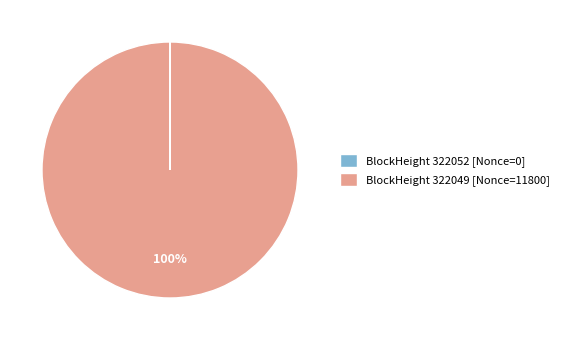

What is the largest slice in the pie chart?

BlockHeight 322049 [Nonce=11800]